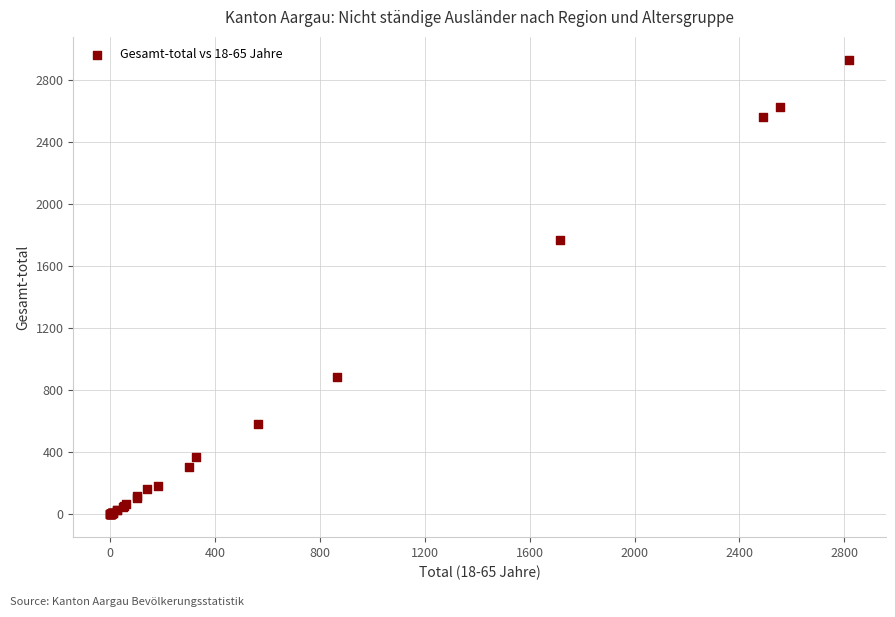

What Y value in the scatter plot is closest to 1465?

1765